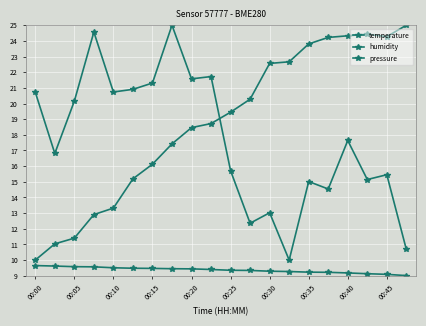

How many categories are shown in the chart?

20